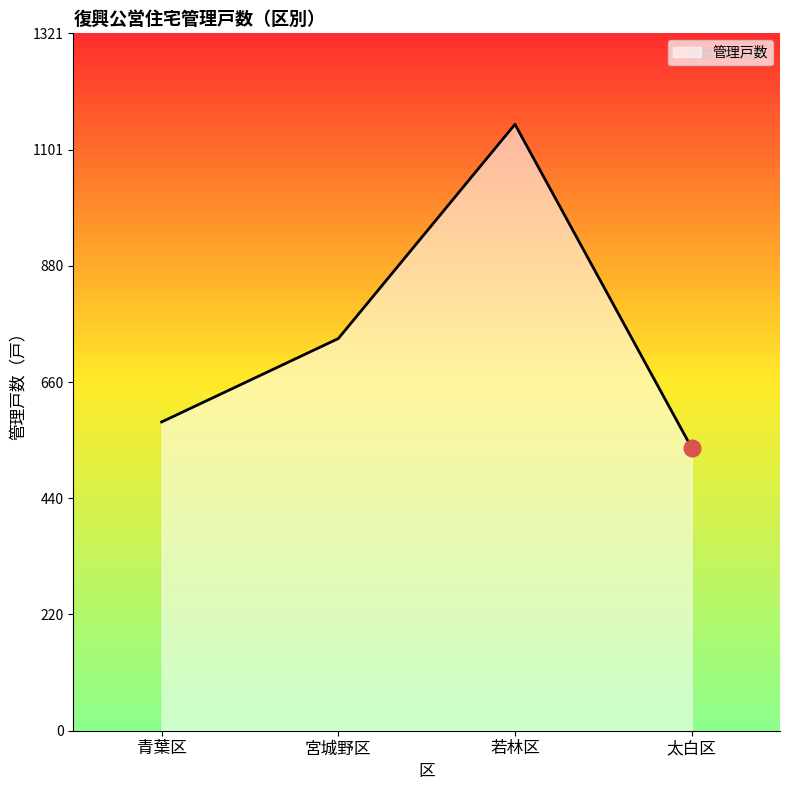

What value does the data have at 太白区?

536